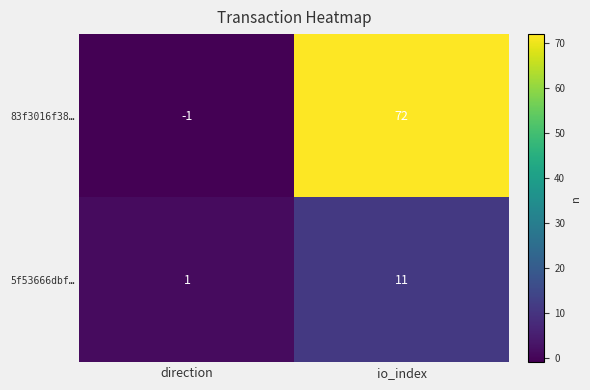

What is the greatest value displayed?

72